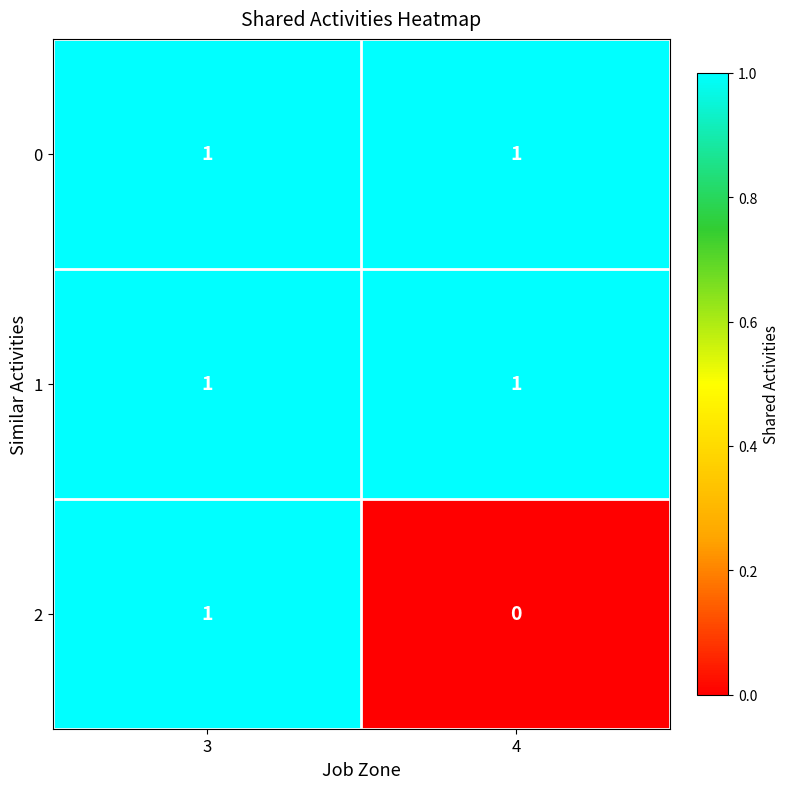

At which category is the sum across all series the highest?

3